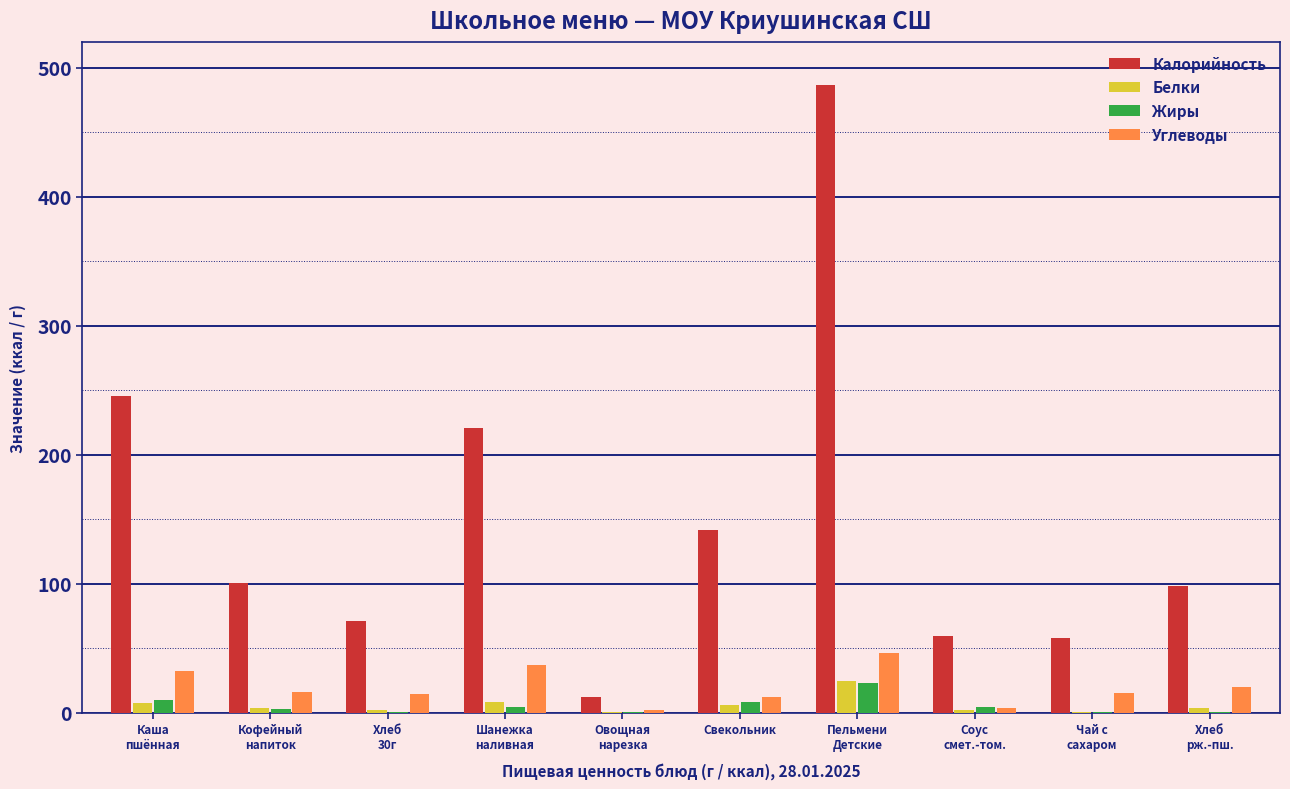

What is the difference between the Калорийность values at Шанежка
наливная and Овощная
нарезка?

209.0